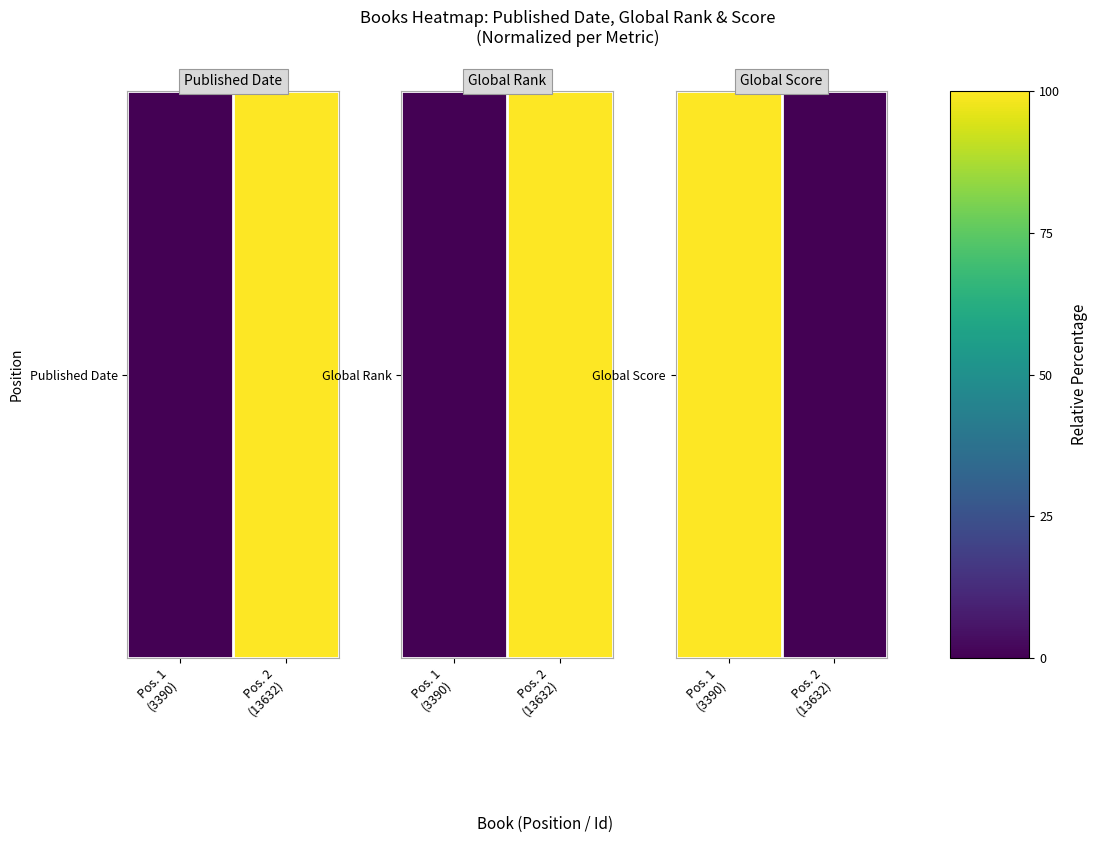

Which label corresponds to the smallest value in the chart?

Pos. 2
(13632)